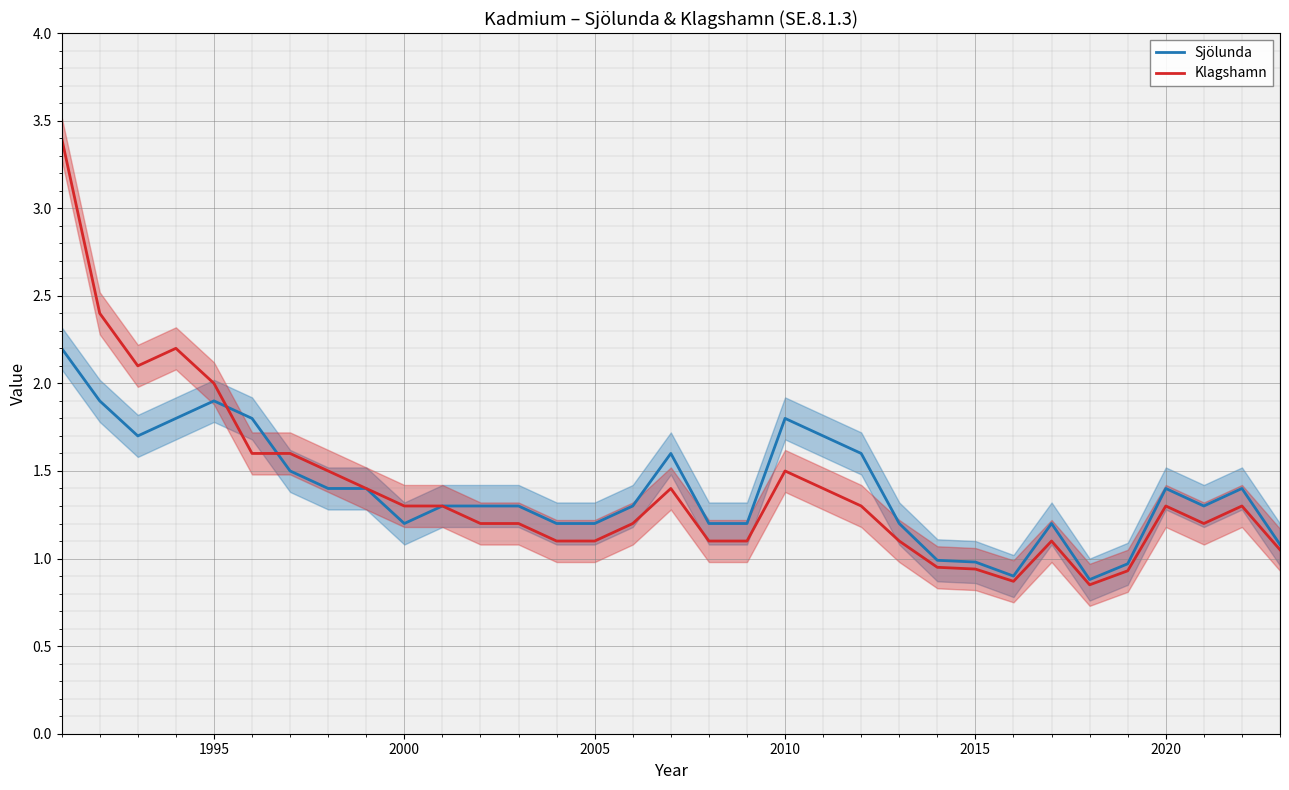

At which label is Klagshamn closest to 2?

1995